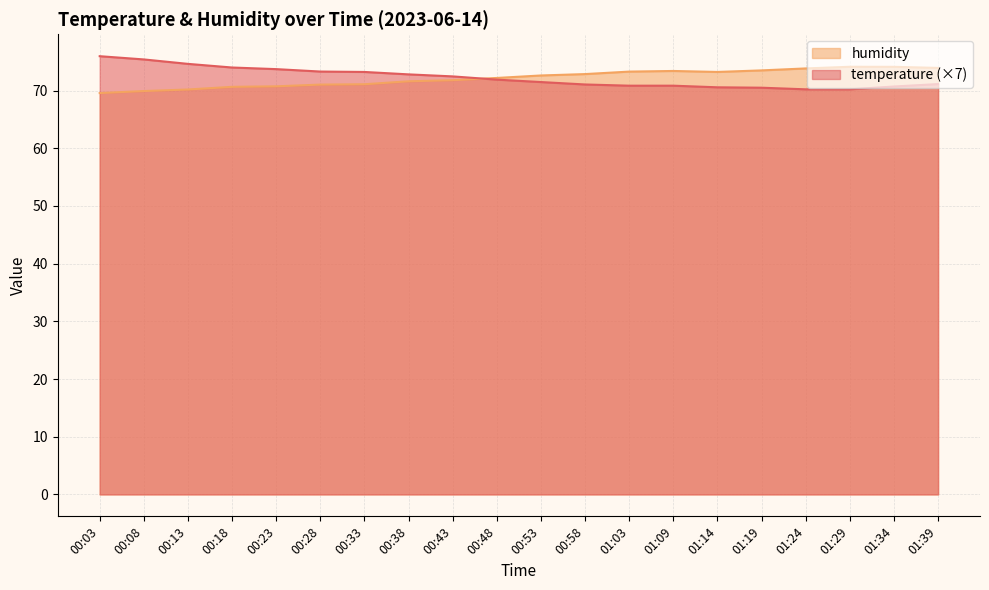

Reading left to right, transcribe all the data shown in this chart.

temperature: 76.0	75.4	74.6	74.0	73.7	73.3	73.2	72.8	72.5	71.9	71.5	71.0	70.8	70.8	70.6	70.5	70.2	70.2	70.7	71.1
humidity: 69.6	69.9	70.2	70.6	70.7	71.0	71.1	71.6	71.8	72.2	72.6	72.8	73.3	73.4	73.2	73.5	73.8	74.1	74.1	73.9